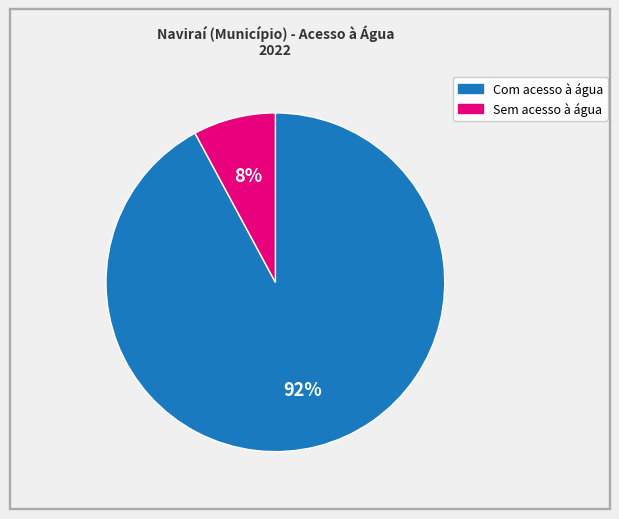

What is the largest slice in the pie chart?

Com acesso à água